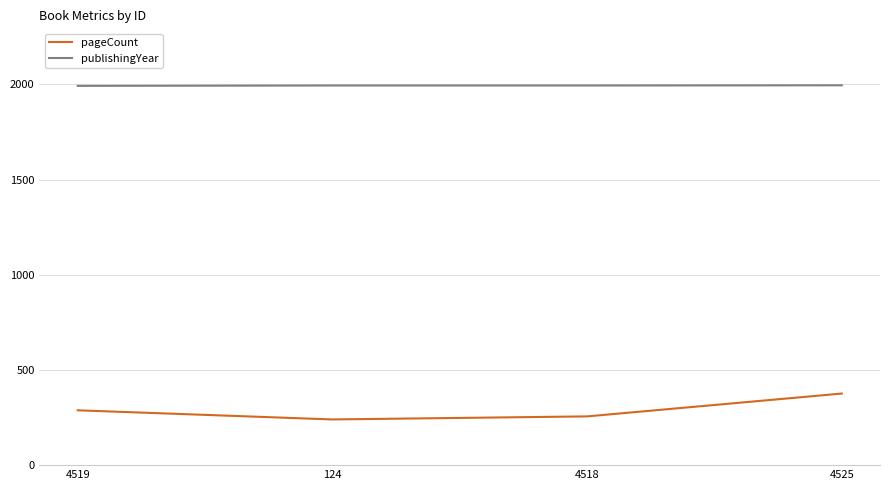

True or false: pageCount and publishingYear intersect in this chart.

False